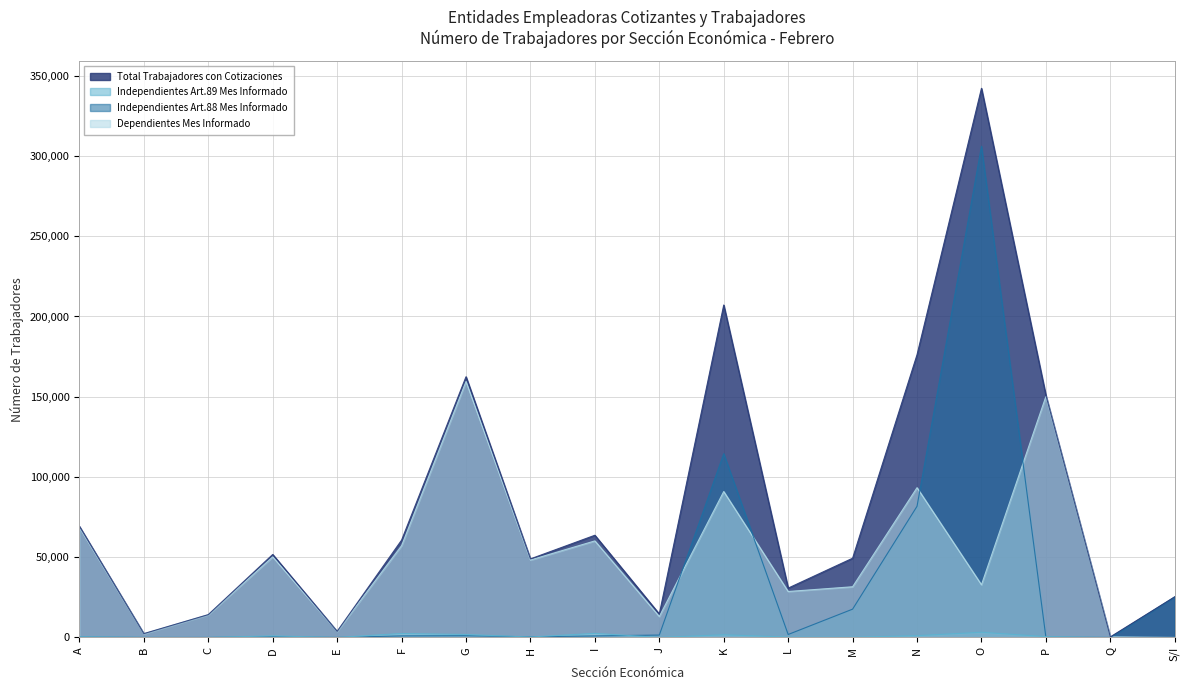

What is the total value across all series at N?

352378